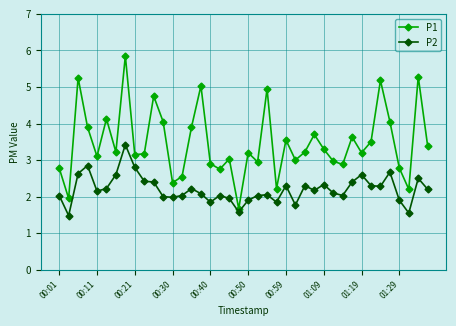

What is the minimum value shown in the chart?

1.5